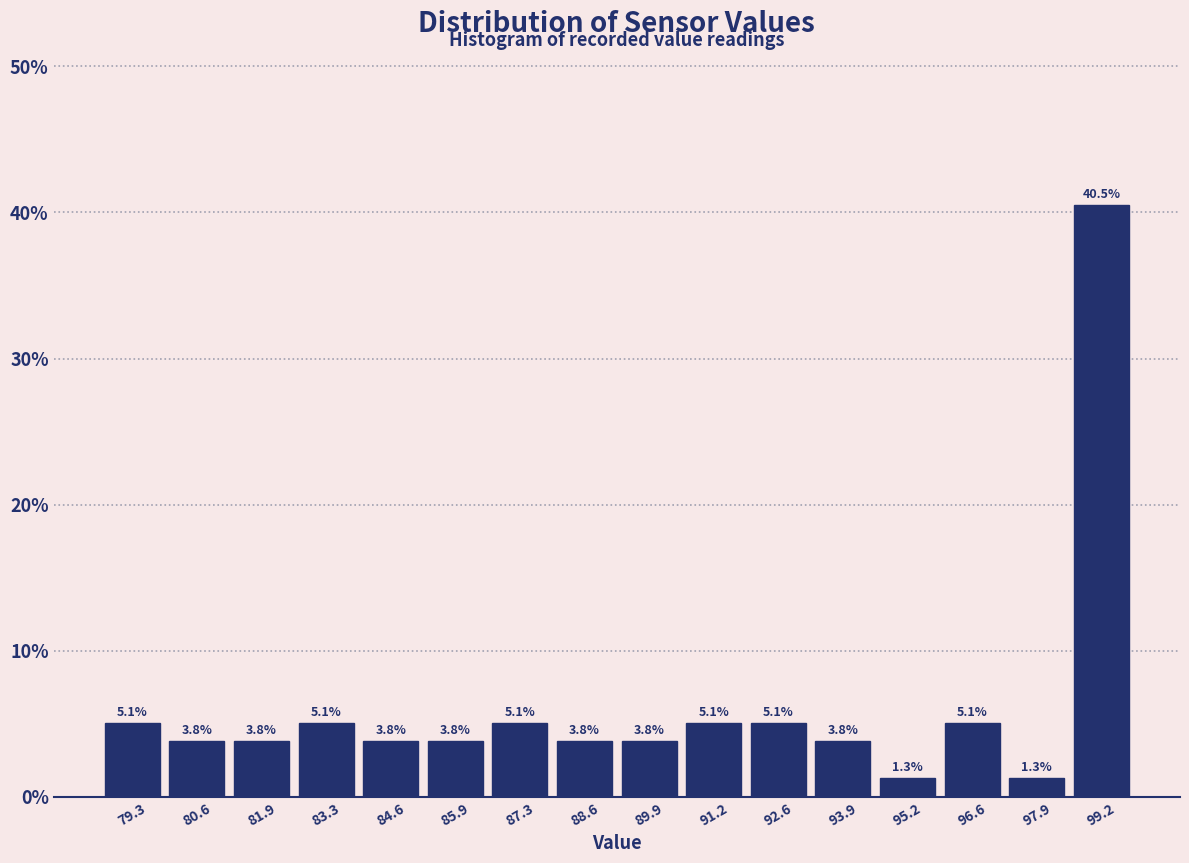

Over which range of the x-axis is the bar tallest?

98.6 to 100.0